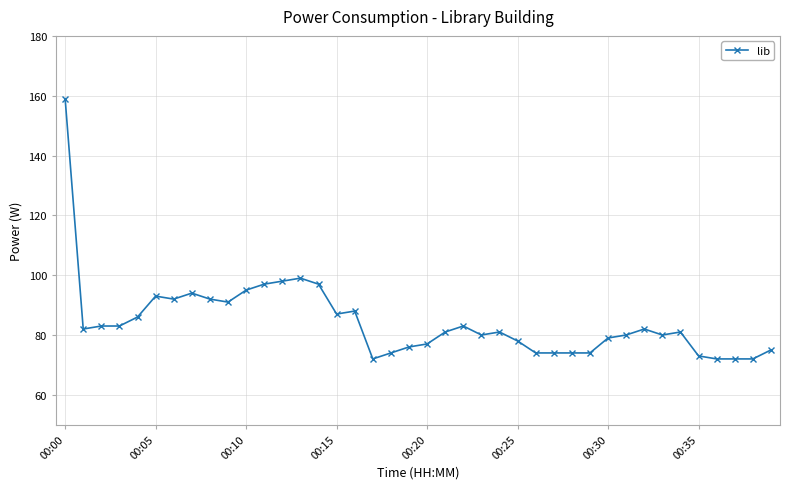

Reading left to right, transcribe all the data shown in this chart.

159	82	83	83	86	93	92	94	92	91	95	97	98	99	97	87	88	72	74	76	77	81	83	80	81	78	74	74	74	74	79	80	82	80	81	73	72	72	72	75